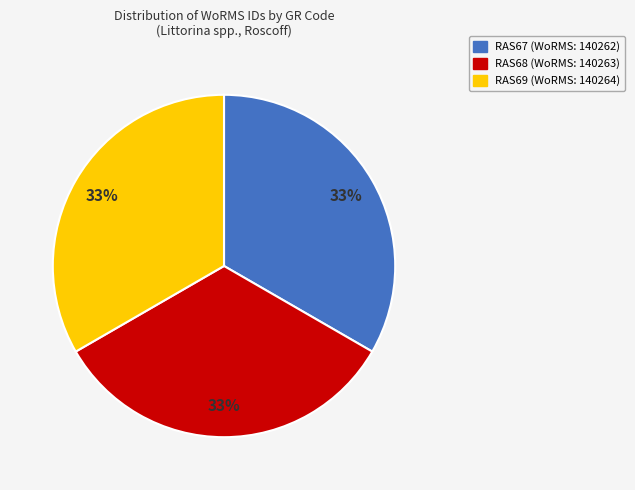

Is there any slice that represents more than half of the pie?

No